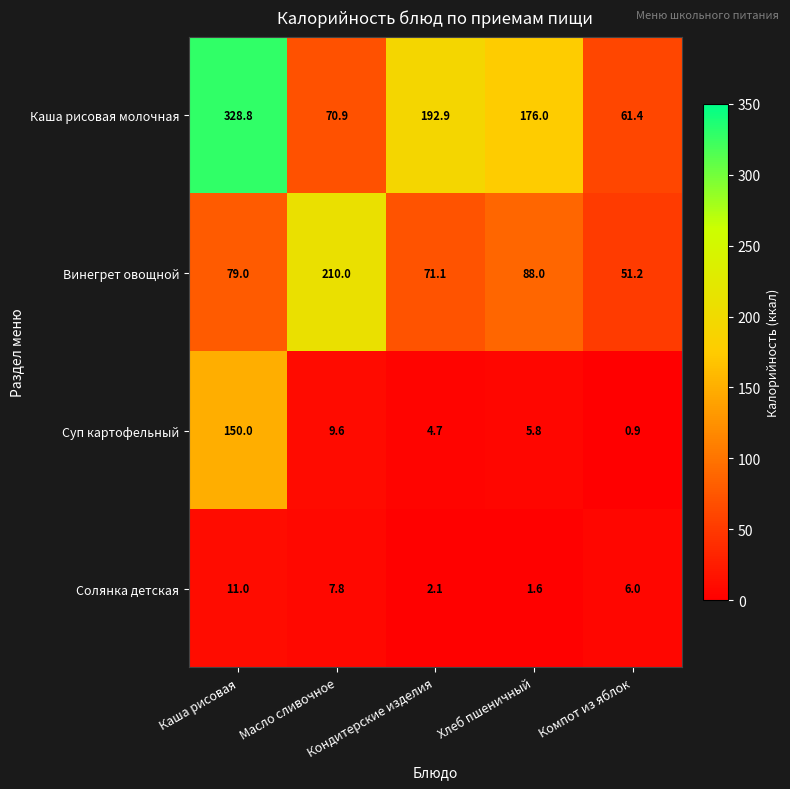

What is the minimum value for Винегрет овощной?

51.2